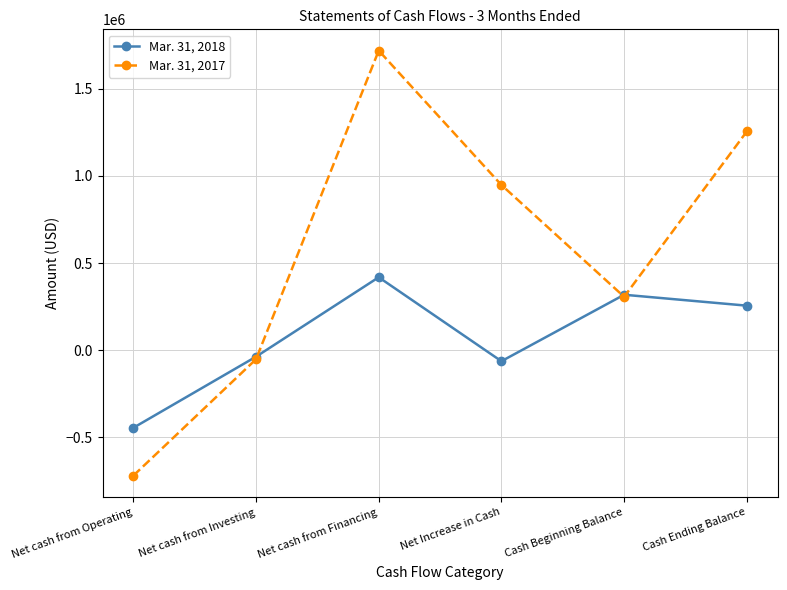

True or false: Mar. 31, 2017 has a value of 947887 at Net Increase in Cash.

True